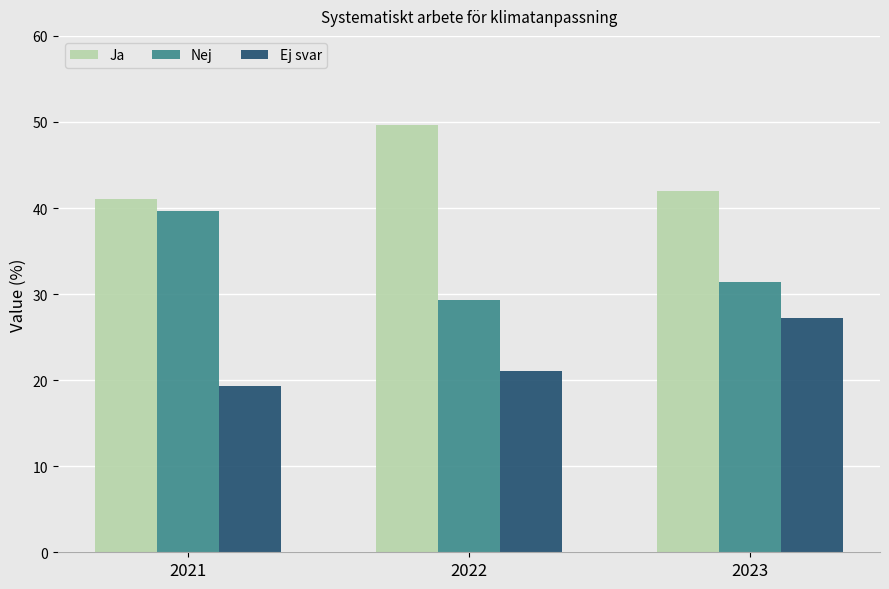

Between 2022 and 2023, which series saw the biggest shift?

Ja